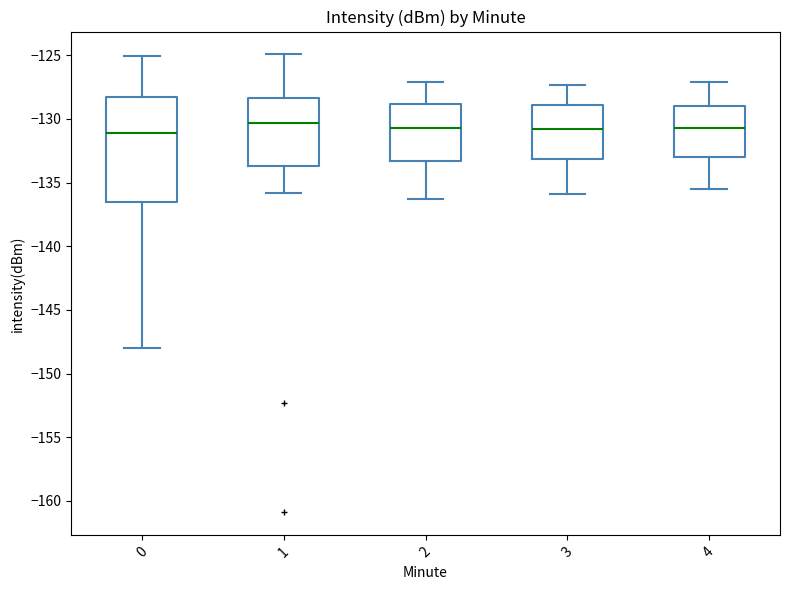

Reading left to right, transcribe this box plot: for each box, give where its median line is, the range the box spans, and where its two whiskers end, as read against the y-axis. The values are not printed on the chart, so give them approximately, as read against the axis.

0: median -131.0, box -136.5 to -128.5, whiskers -148.0 to -125.0
1: median -130.5, box -133.5 to -128.5, whiskers -136.0 to -125.0
2: median -130.5, box -133.5 to -129.0, whiskers -136.5 to -127.0
3: median -131.0, box -133.0 to -129.0, whiskers -136.0 to -127.5
4: median -130.5, box -133.0 to -129.0, whiskers -135.5 to -127.0